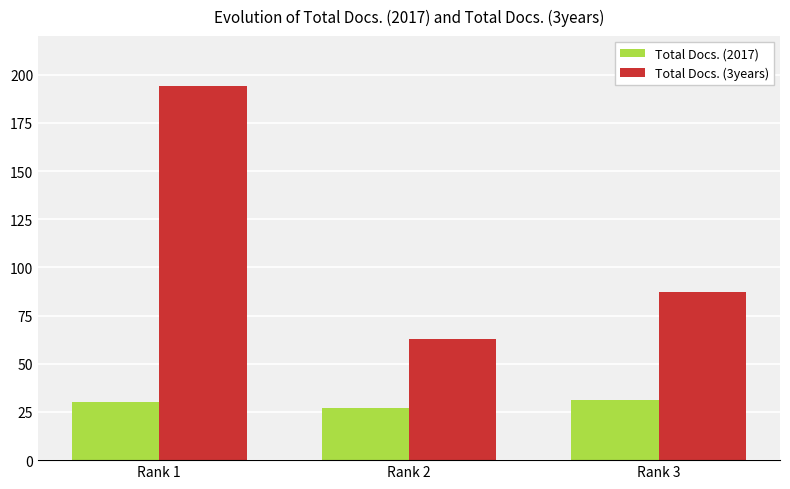

What is the value of the Total Docs. (3years) bar at the 2nd from the left?

63